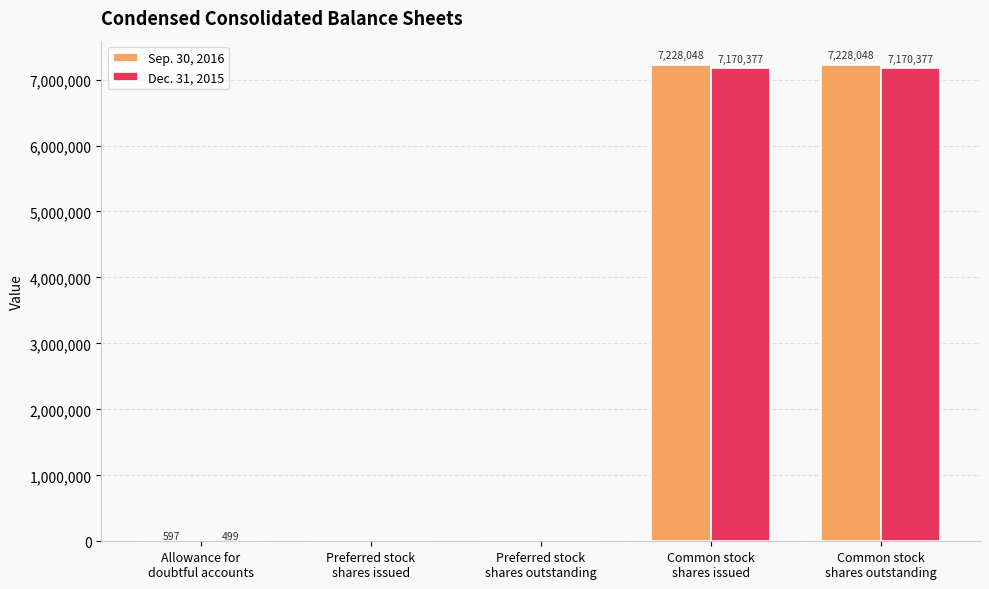

What is the maximum value for Sep. 30, 2016?

7228048